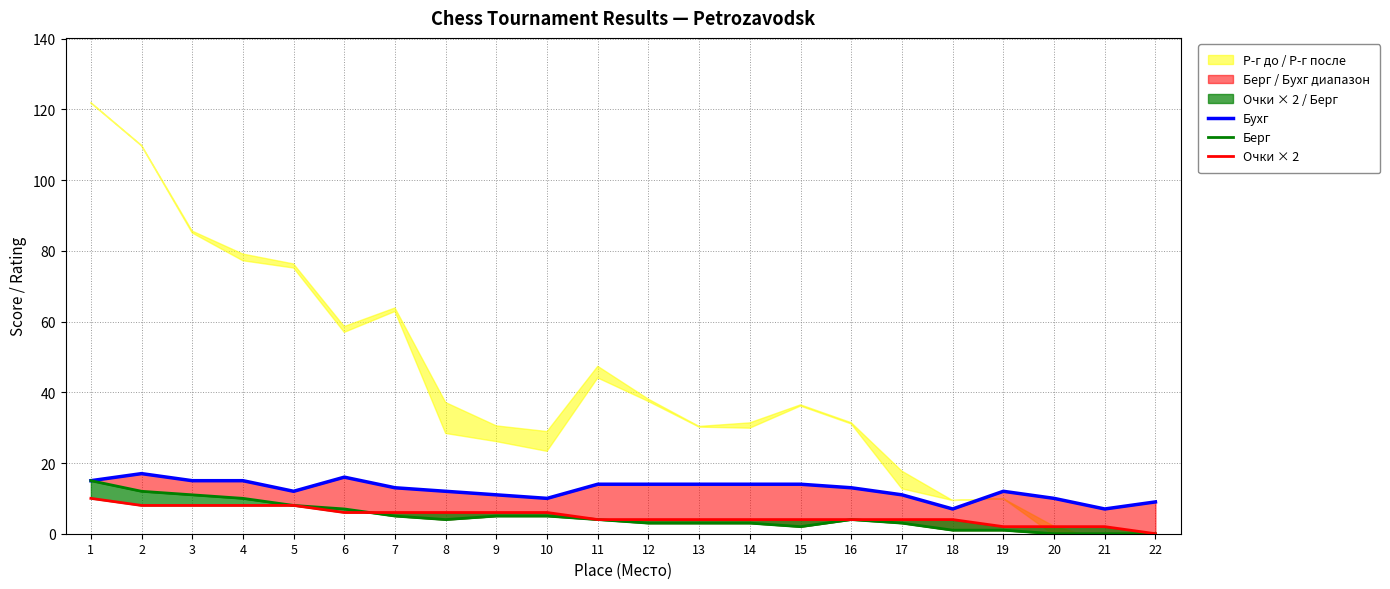

Where does the Бухг series first go above 13?

1